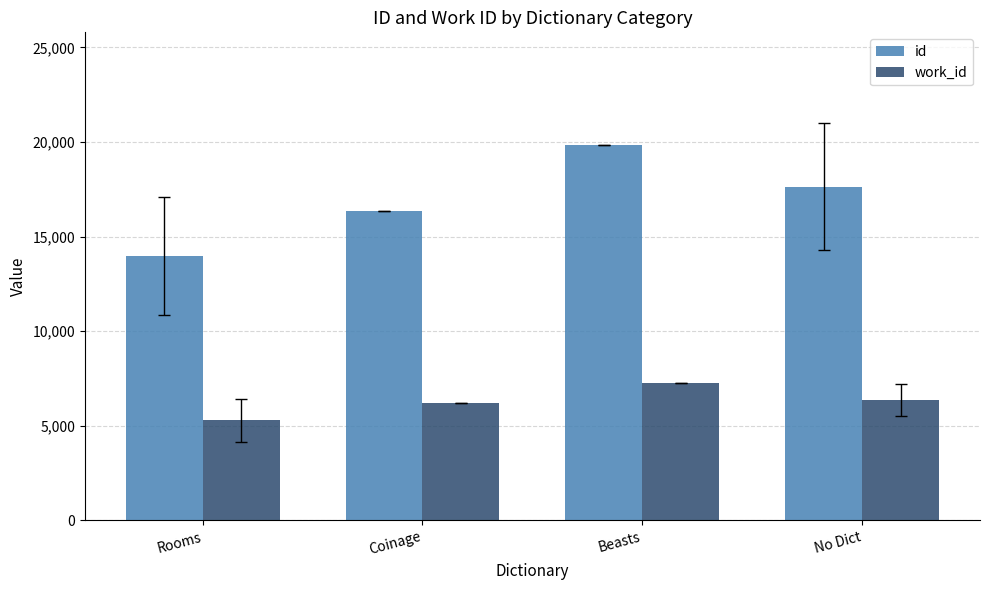

Which series has the largest range (max minus min)?

id